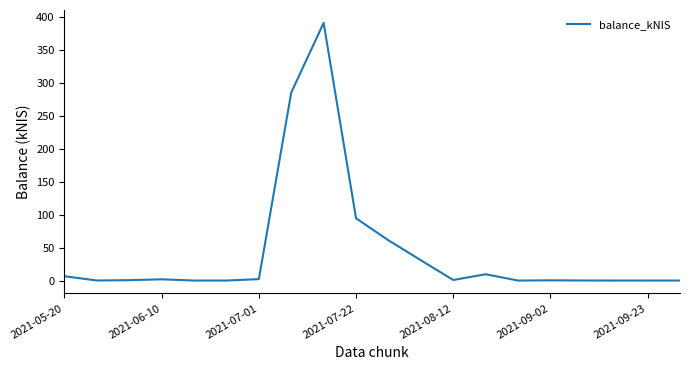

What is the difference between the maximum and minimum values?

391.3